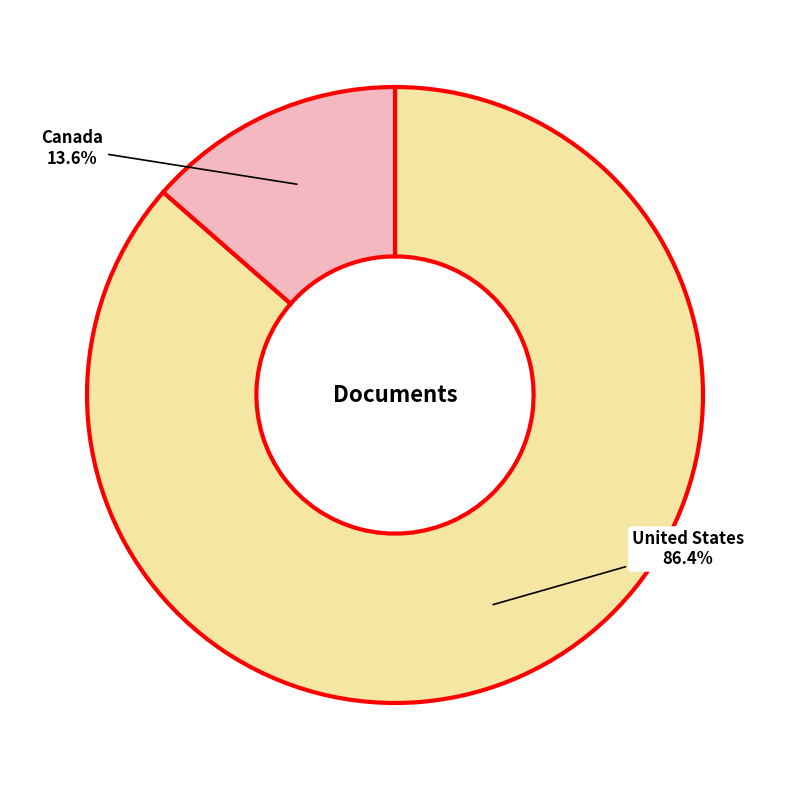

Which has a higher value, United States or Canada?

United States